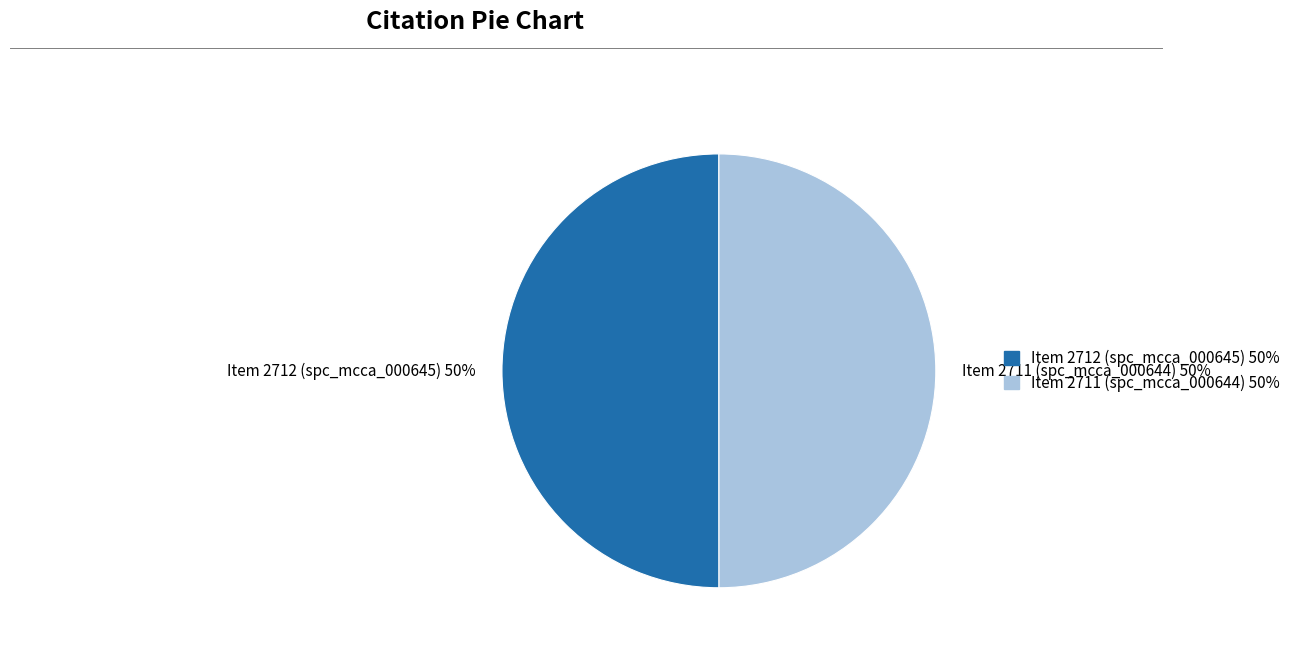

Do Item 2711 (spc_mcca_000644) 50% and Item 2712 (spc_mcca_000645) 50% together represent more than half of the pie?

Yes